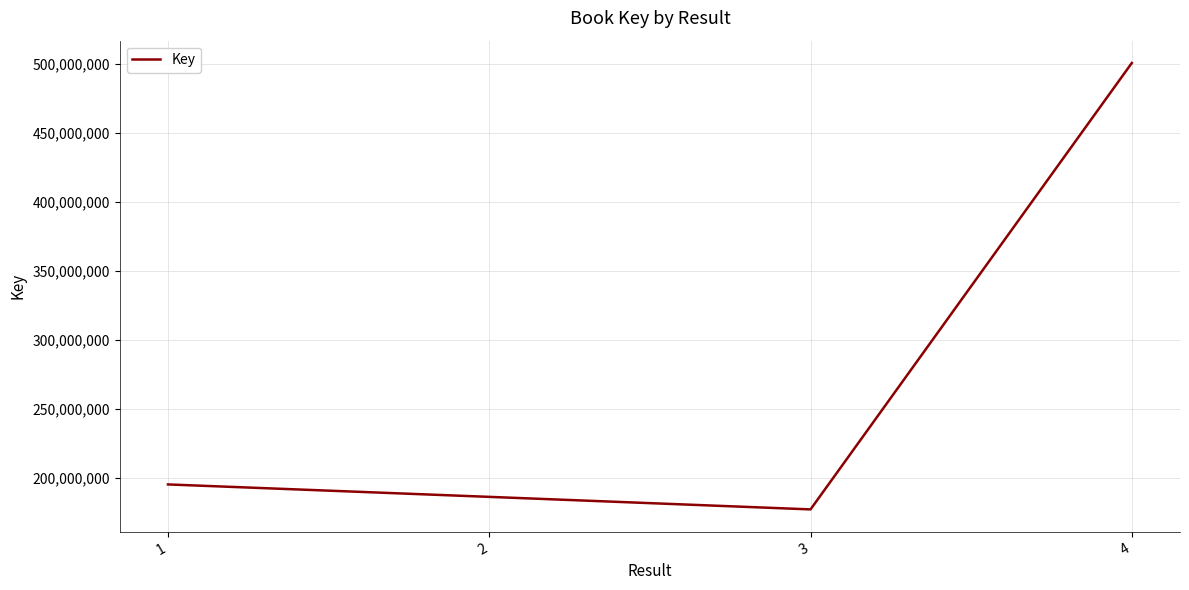

Reading right to left, transcribe all the data shown in this chart.

4=500814048	3=177444825	2=186525099	1=195534383